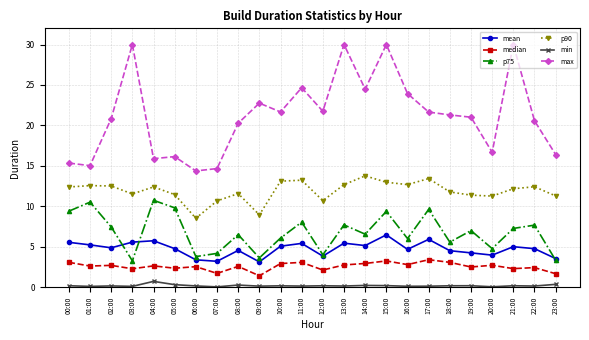

At how many categories does at least one series exceed 26?

4